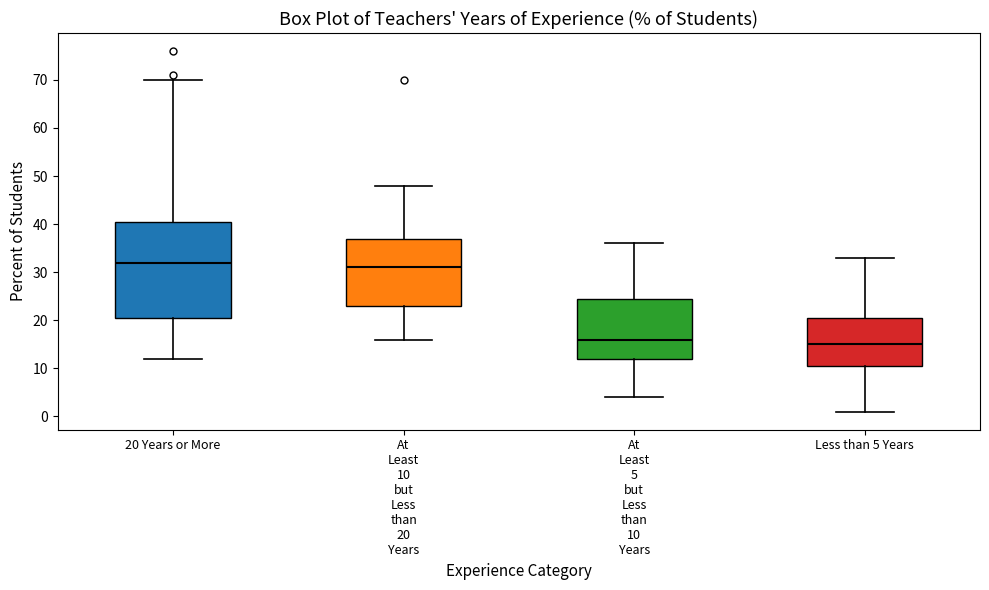

Which box's median line is the highest?

20 Years or More